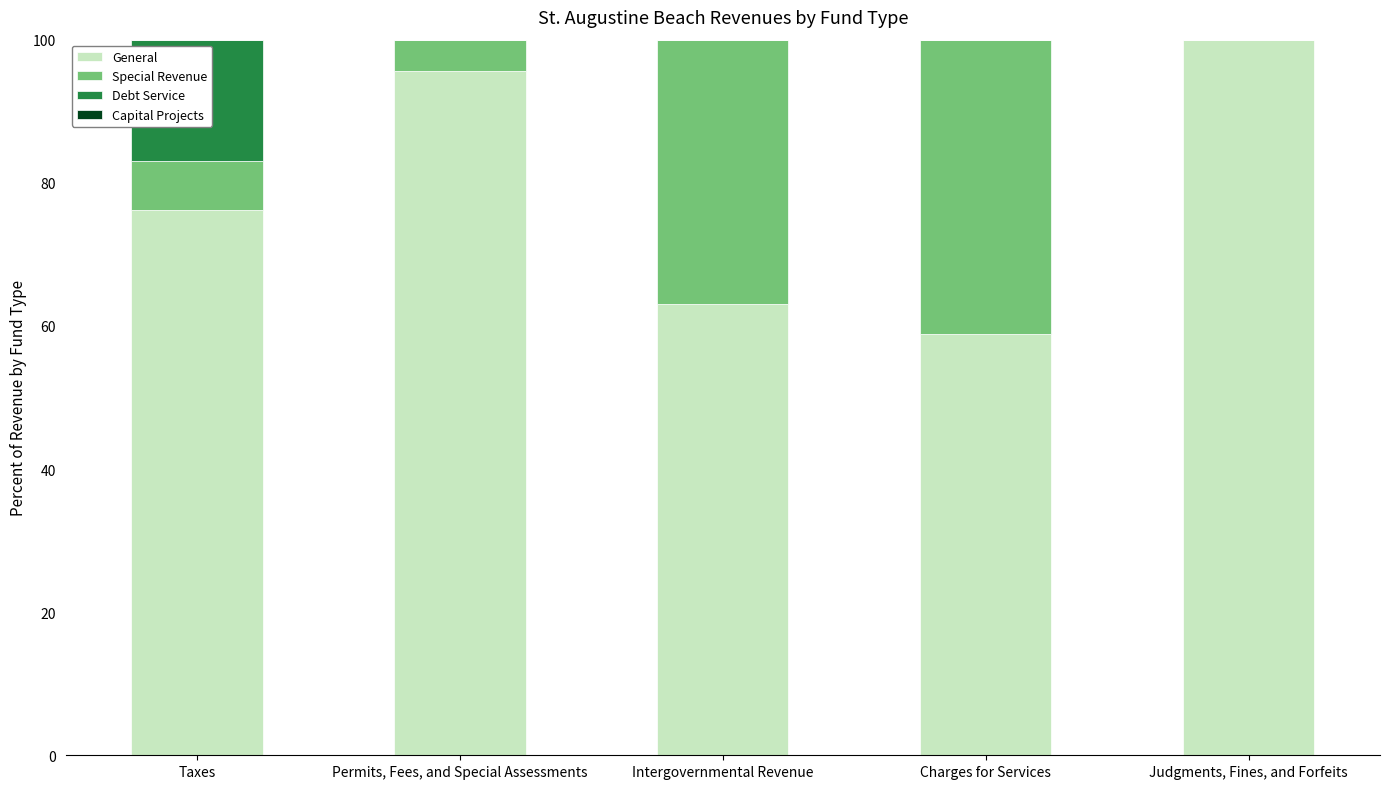

What is the total value across all series at Judgments, Fines, and Forfeits?

100.0